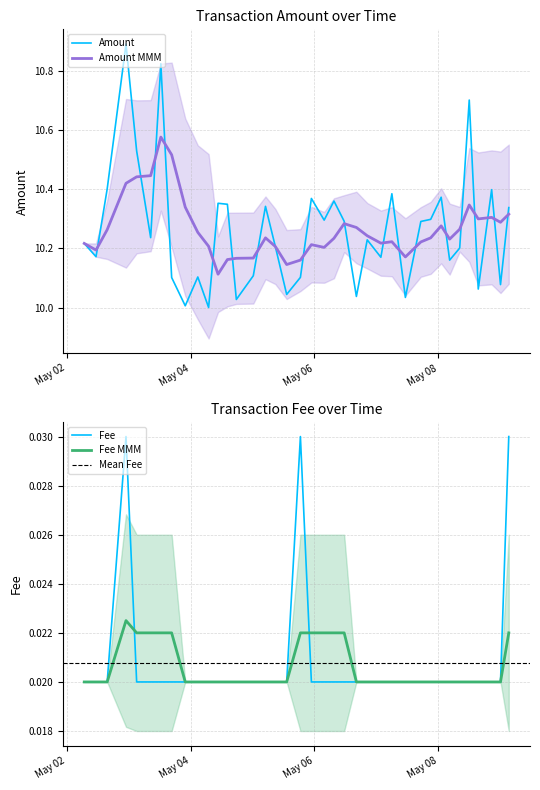

List the series in order of their peak value, highest first.

Amount, Fee